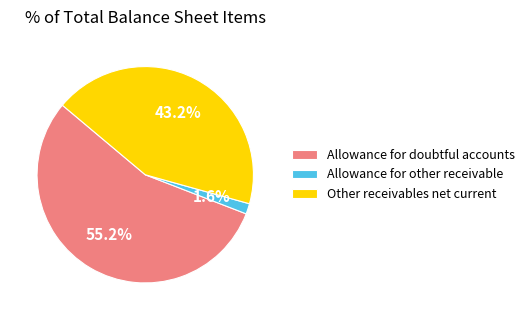

Between Allowance for doubtful accounts and Other receivables net current, which is larger?

Allowance for doubtful accounts